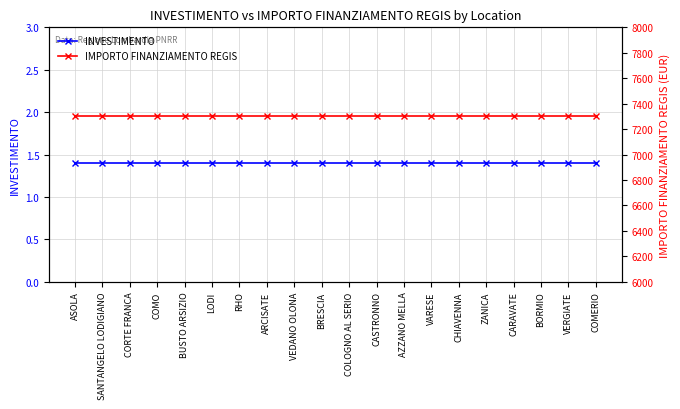

What position from the right is BUSTO ARSIZIO?

16